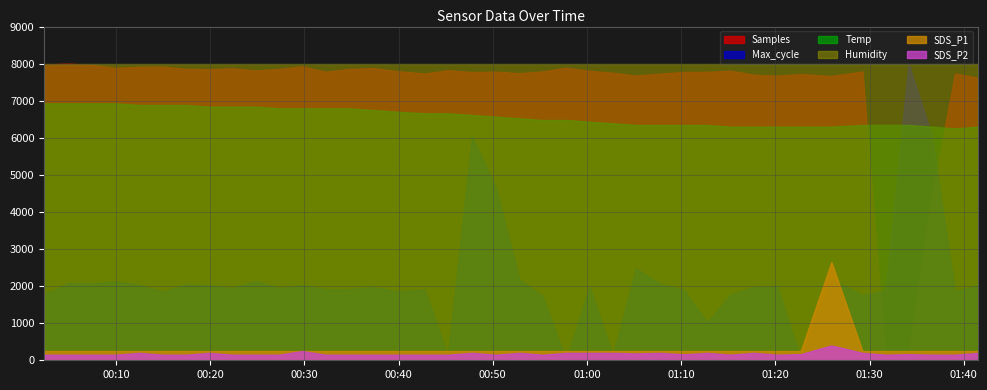

Reading left to right, extract all data points from this chart.

Samples: 5037601.0	5037780.0	5037503.0	5036865.0	5037089.0	5037128.0	5036656.0	5036586.0	5036769.0	5036307.0	5036634.0	5037197.0	5036037.0	5036634.0	5036825.0	5036177.0	5035648.0	5036364.0	5035964.0	5036056.0	5035719.0	5036116.0	5036899.0	5036226.0	5035825.0	5035206.0	5035636.0	5035997.0	5036020.0	5036254.0	5035402.0	5035165.0	5035529.0	5035128.0	5036082.0	4973896.0	4974957.0	5008962.0	5035652.0	5034751.0
Max_cycle: 20426.0	20462.0	20461.0	20468.0	20456.0	20434.0	20458.0	20455.0	20446.0	20469.0	20446.0	20455.0	20442.0	20442.0	20449.0	20435.0	20441.0	20222.0	20947.0	20780.0	20474.0	20419.0	20207.0	20451.0	20222.0	20511.0	20459.0	20441.0	20332.0	20425.0	20449.0	20452.0	20213.0	20476.0	20422.0	20438.0	21188.0	20951.0	20437.0	20453.0
Temp: 15.4	15.4	15.4	15.4	15.3	15.3	15.3	15.2	15.2	15.2	15.1	15.1	15.1	15.1	15.0	14.9	14.8	14.8	14.7	14.6	14.5	14.4	14.4	14.3	14.2	14.1	14.1	14.1	14.1	14.0	14.0	14.0	14.0	14.0	14.1	14.1	14.1	14.0	13.9	14.0
SDS_P1: 0.5	0.5	0.5	0.5	0.5	0.5	0.5	0.5	0.5	0.5	0.5	0.5	0.5	0.5	0.5	0.5	0.5	0.5	0.5	0.5	0.5	0.5	0.5	0.5	0.5	0.5	0.5	0.5	0.5	0.5	0.5	0.5	0.5	5.3	0.5	0.5	0.5	0.5	0.5	0.5
SDS_P2: 0.3	0.3	0.3	0.3	0.4	0.3	0.3	0.4	0.3	0.3	0.3	0.5	0.3	0.3	0.3	0.3	0.3	0.3	0.4	0.3	0.4	0.3	0.4	0.4	0.4	0.4	0.4	0.3	0.4	0.3	0.4	0.3	0.3	0.8	0.4	0.3	0.3	0.3	0.3	0.4
Humidity: 99.9	99.9	99.9	99.9	99.9	99.9	99.9	99.9	99.9	99.9	99.9	99.9	99.9	99.9	99.9	99.9	99.9	99.9	99.9	99.9	99.9	99.9	99.9	99.9	99.9	99.9	99.9	99.9	99.9	99.9	99.9	99.9	99.9	99.9	99.9	99.9	99.9	99.9	99.9	99.9